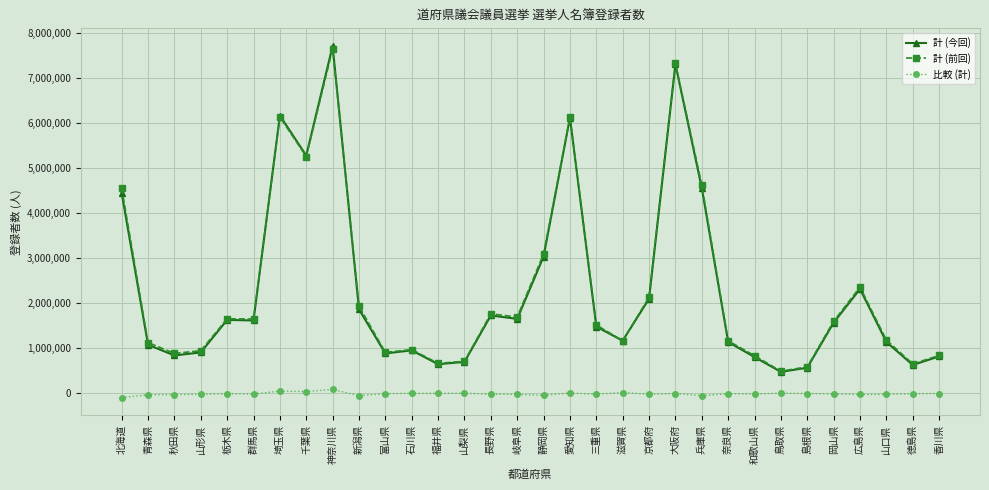

Which series has the widest spread of values?

計 (今回)